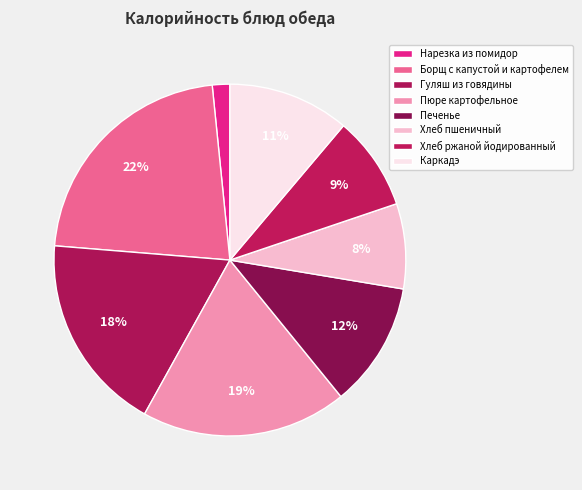

How many segments does this pie chart have?

8